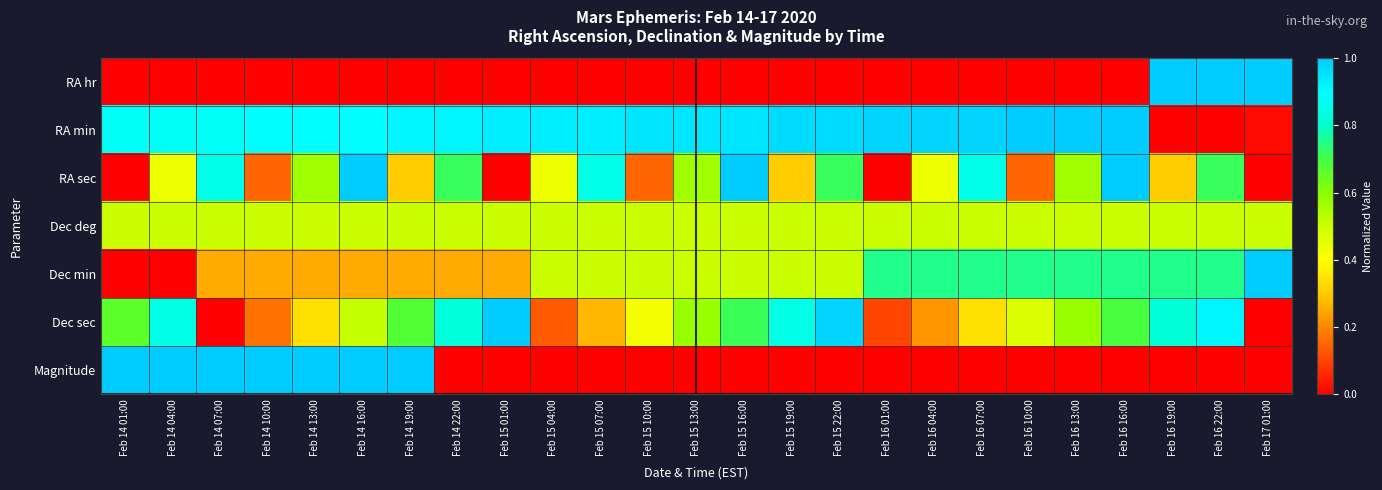

Which series has the largest range (max minus min)?

RA hr